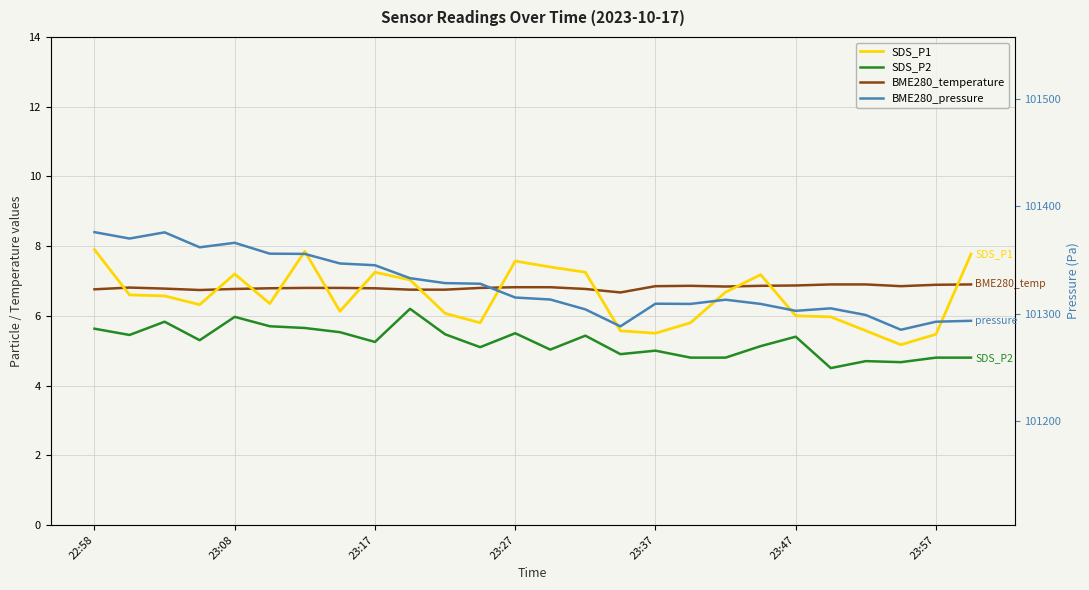

At which label does SDS_P2 reach its peak?

9